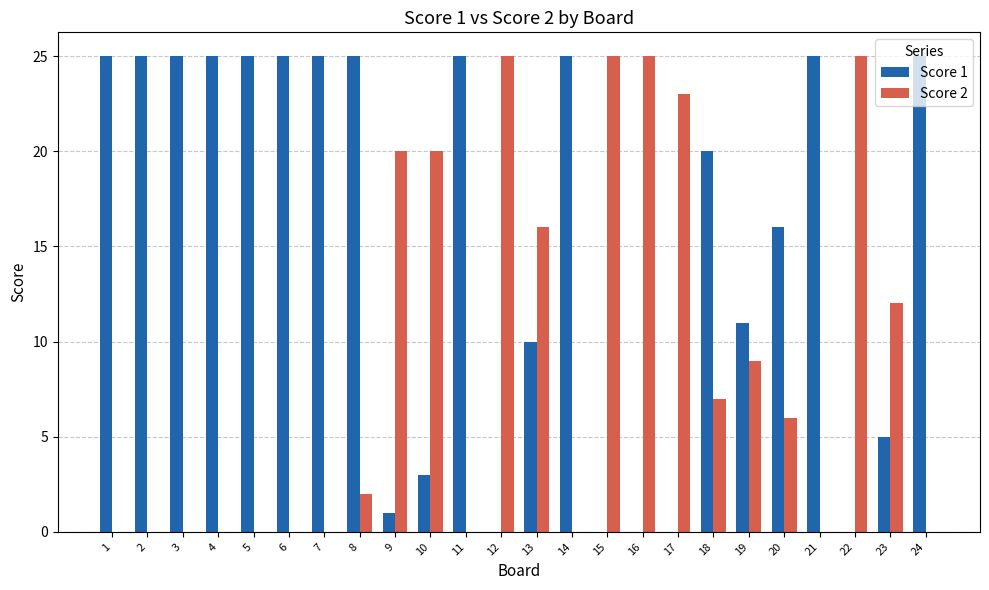

Reading left to right, transcribe all the data shown in this chart.

Score 1: 1=25	2=25	3=25	4=25	5=25	6=25	7=25	8=25	9=1	10=3	11=25	12=0	13=10	14=25	15=0	16=0	17=0	18=20	19=11	20=16	21=25	22=0	23=5	24=25
Score 2: 1=0	2=0	3=0	4=0	5=0	6=0	7=0	8=2	9=20	10=20	11=0	12=25	13=16	14=0	15=25	16=25	17=23	18=7	19=9	20=6	21=0	22=25	23=12	24=0